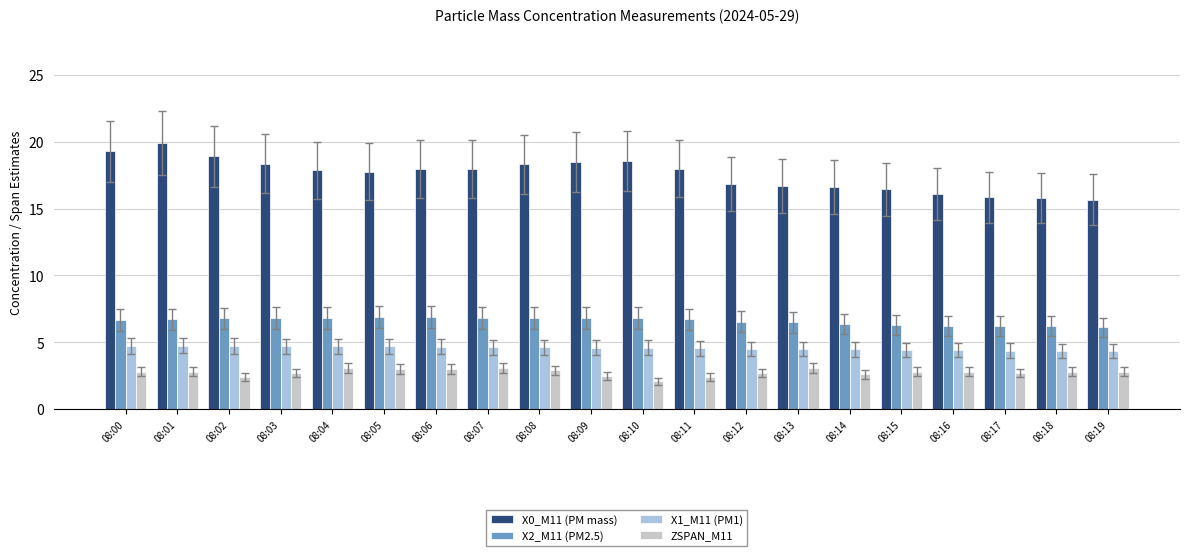

Rank the series by their maximum value, from highest to lowest.

X0_M11 (PM mass), X2_M11 (PM2.5), X1_M11 (PM1), ZSPAN_M11